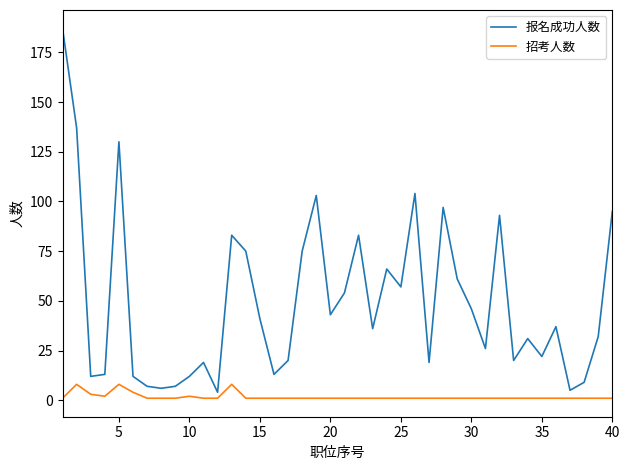

Which series has the widest spread of values?

报名成功人数